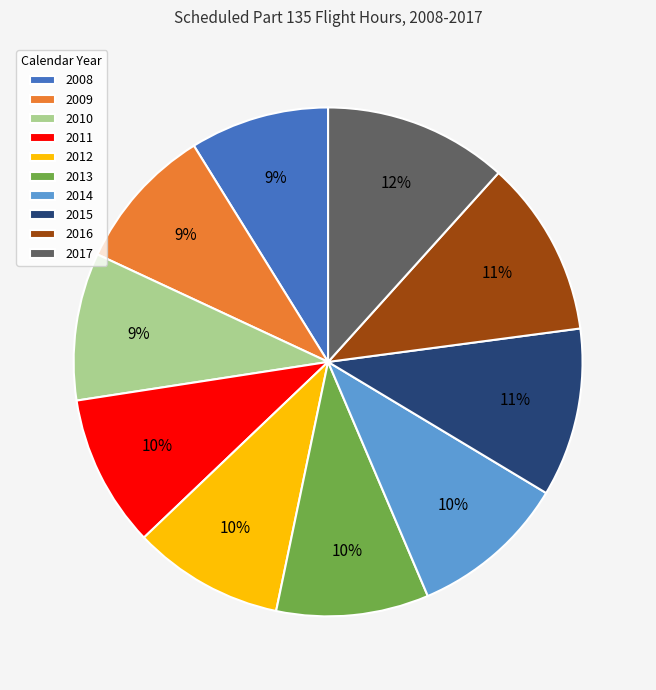

To the nearest percent, what percentage of the pie is 2008?

9%